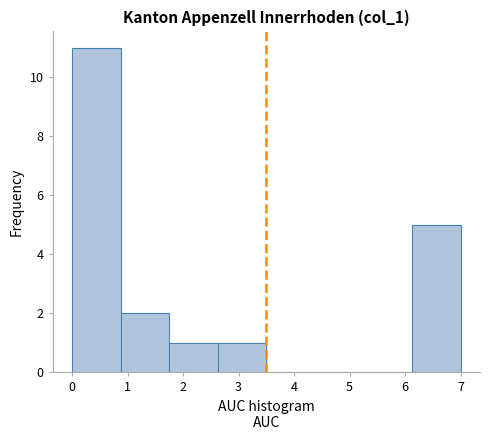

Reading left to right, list every bar in this chart as the range it spans on the x-axis followed by its height. Neither the bar edges nor the heights are printed on the chart, so give them approximately, as read against the axes.

0.0 to 0.9: 11
0.9 to 1.8: 2
1.8 to 2.6: 1
2.6 to 3.5: 1
3.5 to 4.4: 0
4.4 to 5.3: 0
5.3 to 6.1: 0
6.1 to 7.0: 5